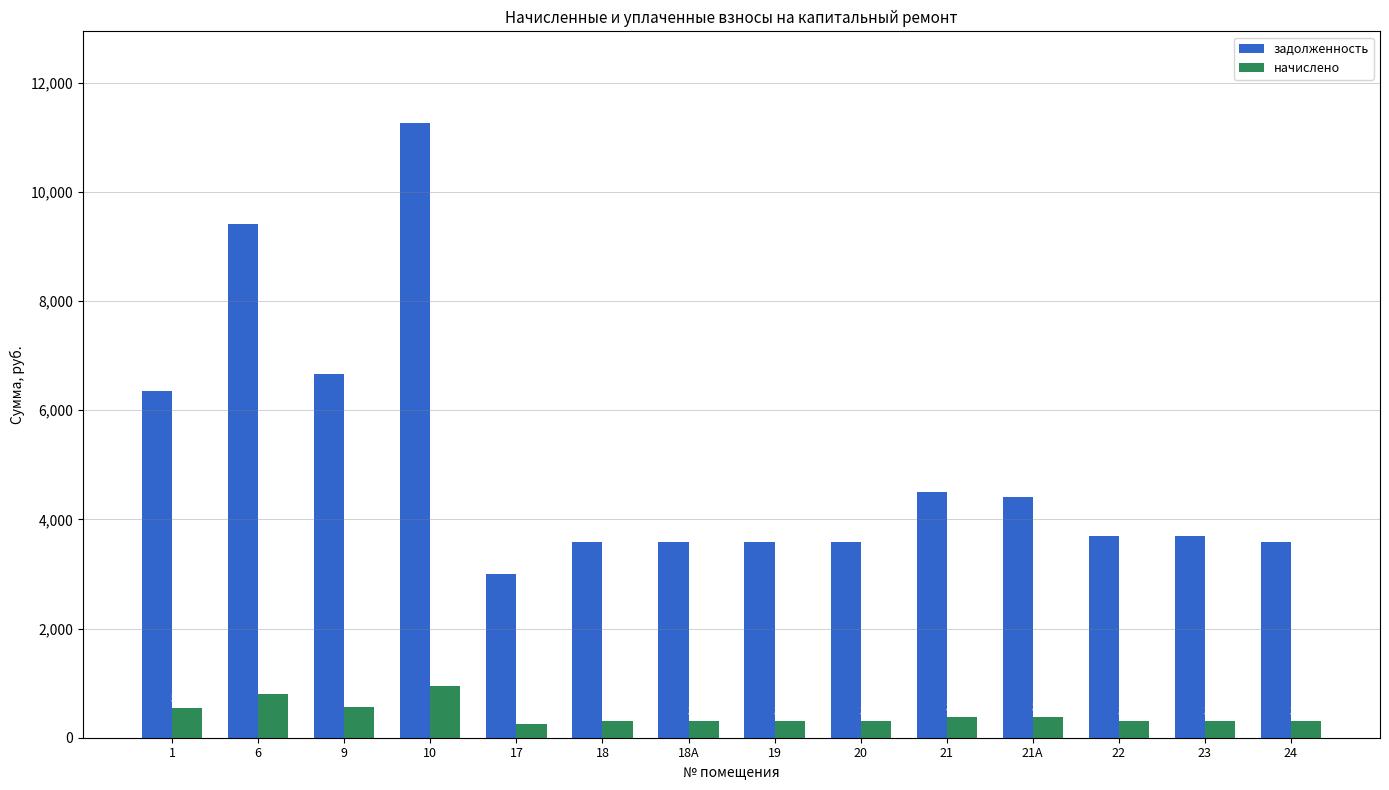

What are all the series names shown in the legend?

задолженность, начислено